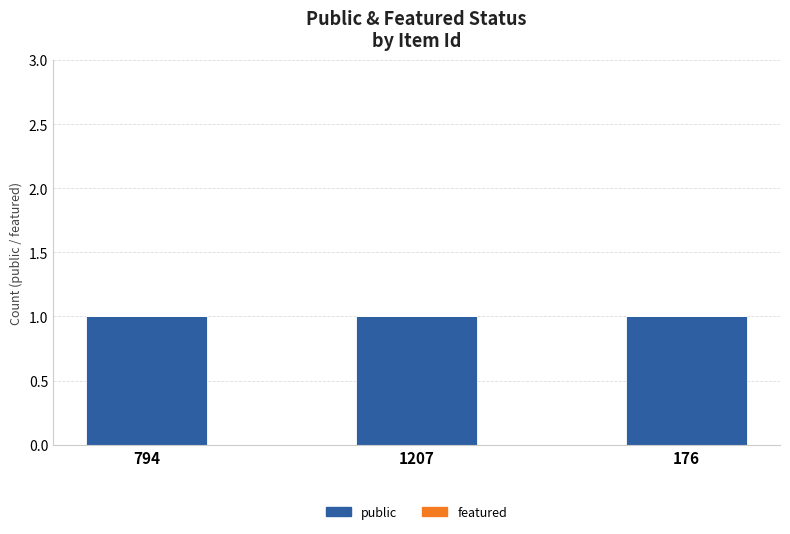

How many bars are there in each group?

2